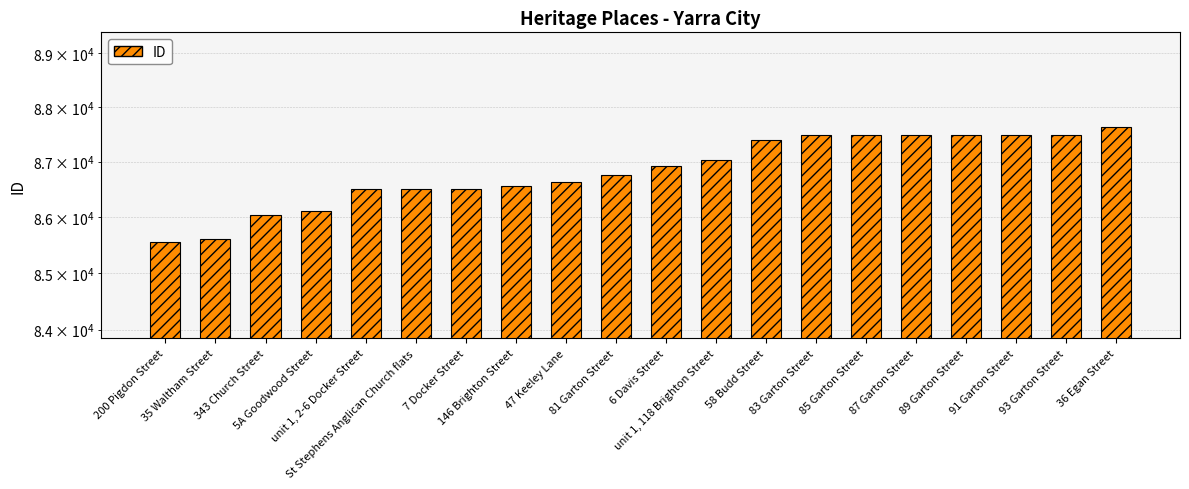

List the labels in order of value, largest first.

36 Egan Street, 93 Garton Street, 91 Garton Street, 89 Garton Street, 87 Garton Street, 85 Garton Street, 83 Garton Street, 58 Budd Street, unit 1, 118 Brighton Street, 6 Davis Street, 81 Garton Street, 47 Keeley Lane, 146 Brighton Street, 7 Docker Street, St Stephens Anglican Church flats, unit 1, 2-6 Docker Street, 5A Goodwood Street, 343 Church Street, 35 Waltham Street, 200 Pigdon Street